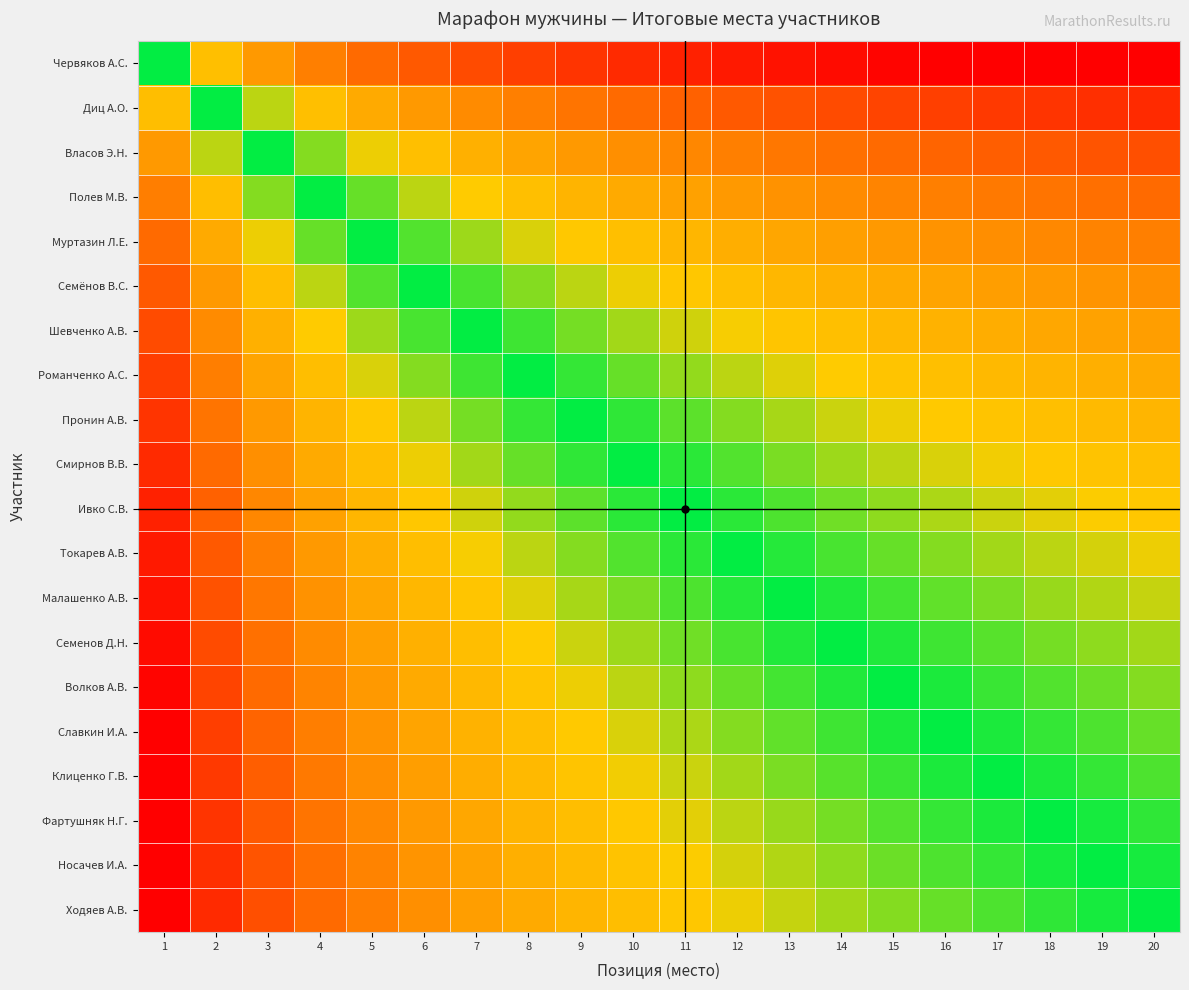

Reading left to right, transcribe all the data shown in this chart.

Червяков А.С.: 1=0.5	2=0.4	3=0.3	4=0.2	5=0.2	6=0.2	7=0.1	8=0.1	9=0.1	10=0.1	11=0.1	12=0.1	13=0.0	14=0.0	15=0.0	16=0.0	17=0.0	18=0.0	19=0.0	20=0.0
Диц А.О.: 1=0.6	2=0.5	3=0.4	4=0.4	5=0.3	6=0.3	7=0.3	8=0.2	9=0.2	10=0.2	11=0.2	12=0.2	13=0.2	14=0.1	15=0.1	16=0.1	17=0.1	18=0.1	19=0.1	20=0.1
Власов Э.Н.: 1=0.7	2=0.6	3=0.5	4=0.4	5=0.4	6=0.4	7=0.3	8=0.3	9=0.3	10=0.3	11=0.3	12=0.2	13=0.2	14=0.2	15=0.2	16=0.2	17=0.2	18=0.2	19=0.2	20=0.2
Полев М.В.: 1=0.8	2=0.6	3=0.6	4=0.5	5=0.5	6=0.4	7=0.4	8=0.4	9=0.4	10=0.3	11=0.3	12=0.3	13=0.3	14=0.3	15=0.3	16=0.2	17=0.2	18=0.2	19=0.2	20=0.2
Муртазин Л.Е.: 1=0.8	2=0.7	3=0.6	4=0.5	5=0.5	6=0.5	7=0.4	8=0.4	9=0.4	10=0.4	11=0.4	12=0.3	13=0.3	14=0.3	15=0.3	16=0.3	17=0.3	18=0.3	19=0.3	20=0.2
Семёнов В.С.: 1=0.8	2=0.7	3=0.6	4=0.6	5=0.5	6=0.5	7=0.5	8=0.4	9=0.4	10=0.4	11=0.4	12=0.4	13=0.4	14=0.3	15=0.3	16=0.3	17=0.3	18=0.3	19=0.3	20=0.3
Шевченко А.В.: 1=0.9	2=0.7	3=0.7	4=0.6	5=0.6	6=0.5	7=0.5	8=0.5	9=0.5	10=0.4	11=0.4	12=0.4	13=0.4	14=0.4	15=0.4	16=0.4	17=0.3	18=0.3	19=0.3	20=0.3
Романченко А.С.: 1=0.9	2=0.8	3=0.7	4=0.6	5=0.6	6=0.6	7=0.5	8=0.5	9=0.5	10=0.5	11=0.4	12=0.4	13=0.4	14=0.4	15=0.4	16=0.4	17=0.4	18=0.4	19=0.3	20=0.3
Пронин А.В.: 1=0.9	2=0.8	3=0.7	4=0.6	5=0.6	6=0.6	7=0.5	8=0.5	9=0.5	10=0.5	11=0.5	12=0.4	13=0.4	14=0.4	15=0.4	16=0.4	17=0.4	18=0.4	19=0.4	20=0.4
Смирнов В.В.: 1=0.9	2=0.8	3=0.7	4=0.7	5=0.6	6=0.6	7=0.6	8=0.5	9=0.5	10=0.5	11=0.5	12=0.5	13=0.5	14=0.4	15=0.4	16=0.4	17=0.4	18=0.4	19=0.4	20=0.4
Ивко С.В.: 1=0.9	2=0.8	3=0.7	4=0.7	5=0.6	6=0.6	7=0.6	8=0.6	9=0.5	10=0.5	11=0.5	12=0.5	13=0.5	14=0.5	15=0.4	16=0.4	17=0.4	18=0.4	19=0.4	20=0.4
Токарев А.В.: 1=0.9	2=0.8	3=0.8	4=0.7	5=0.7	6=0.6	7=0.6	8=0.6	9=0.6	10=0.5	11=0.5	12=0.5	13=0.5	14=0.5	15=0.5	16=0.4	17=0.4	18=0.4	19=0.4	20=0.4
Малашенко А.В.: 1=1.0	2=0.8	3=0.8	4=0.7	5=0.7	6=0.6	7=0.6	8=0.6	9=0.6	10=0.5	11=0.5	12=0.5	13=0.5	14=0.5	15=0.5	16=0.5	17=0.5	18=0.4	19=0.4	20=0.4
Семенов Д.Н.: 1=1.0	2=0.9	3=0.8	4=0.7	5=0.7	6=0.7	7=0.6	8=0.6	9=0.6	10=0.6	11=0.5	12=0.5	13=0.5	14=0.5	15=0.5	16=0.5	17=0.5	18=0.5	19=0.4	20=0.4
Волков А.В.: 1=1.0	2=0.9	3=0.8	4=0.7	5=0.7	6=0.7	7=0.6	8=0.6	9=0.6	10=0.6	11=0.6	12=0.5	13=0.5	14=0.5	15=0.5	16=0.5	17=0.5	18=0.5	19=0.5	20=0.4
Славкин И.А.: 1=1.0	2=0.9	3=0.8	4=0.8	5=0.7	6=0.7	7=0.6	8=0.6	9=0.6	10=0.6	11=0.6	12=0.6	13=0.5	14=0.5	15=0.5	16=0.5	17=0.5	18=0.5	19=0.5	20=0.5
Клиценко Г.В.: 1=1.0	2=0.9	3=0.8	4=0.8	5=0.7	6=0.7	7=0.7	8=0.6	9=0.6	10=0.6	11=0.6	12=0.6	13=0.5	14=0.5	15=0.5	16=0.5	17=0.5	18=0.5	19=0.5	20=0.5
Фартушняк Н.Г.: 1=1.0	2=0.9	3=0.8	4=0.8	5=0.7	6=0.7	7=0.7	8=0.6	9=0.6	10=0.6	11=0.6	12=0.6	13=0.6	14=0.5	15=0.5	16=0.5	17=0.5	18=0.5	19=0.5	20=0.5
Носачев И.А.: 1=1.0	2=0.9	3=0.8	4=0.8	5=0.7	6=0.7	7=0.7	8=0.7	9=0.6	10=0.6	11=0.6	12=0.6	13=0.6	14=0.6	15=0.5	16=0.5	17=0.5	18=0.5	19=0.5	20=0.5
Ходяев А.В.: 1=1.0	2=0.9	3=0.8	4=0.8	5=0.8	6=0.7	7=0.7	8=0.7	9=0.6	10=0.6	11=0.6	12=0.6	13=0.6	14=0.6	15=0.6	16=0.5	17=0.5	18=0.5	19=0.5	20=0.5